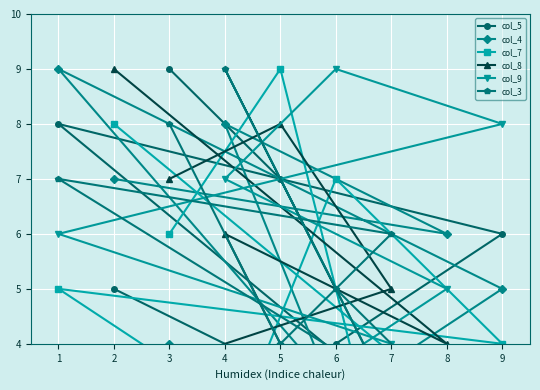

The value of col_5 at 8 is 2. True or false?

True